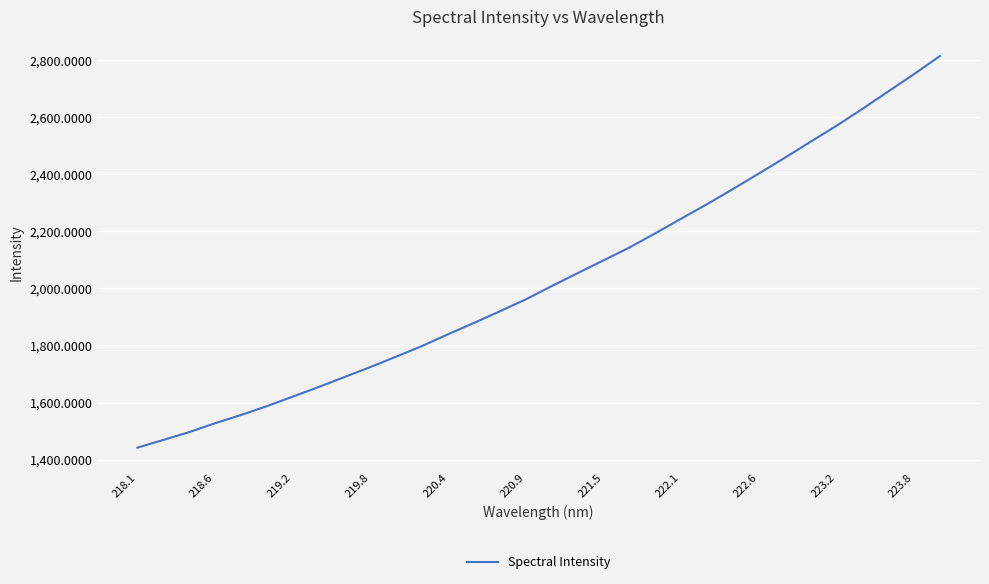

Does the chart display data point markers on the line(s)?

No